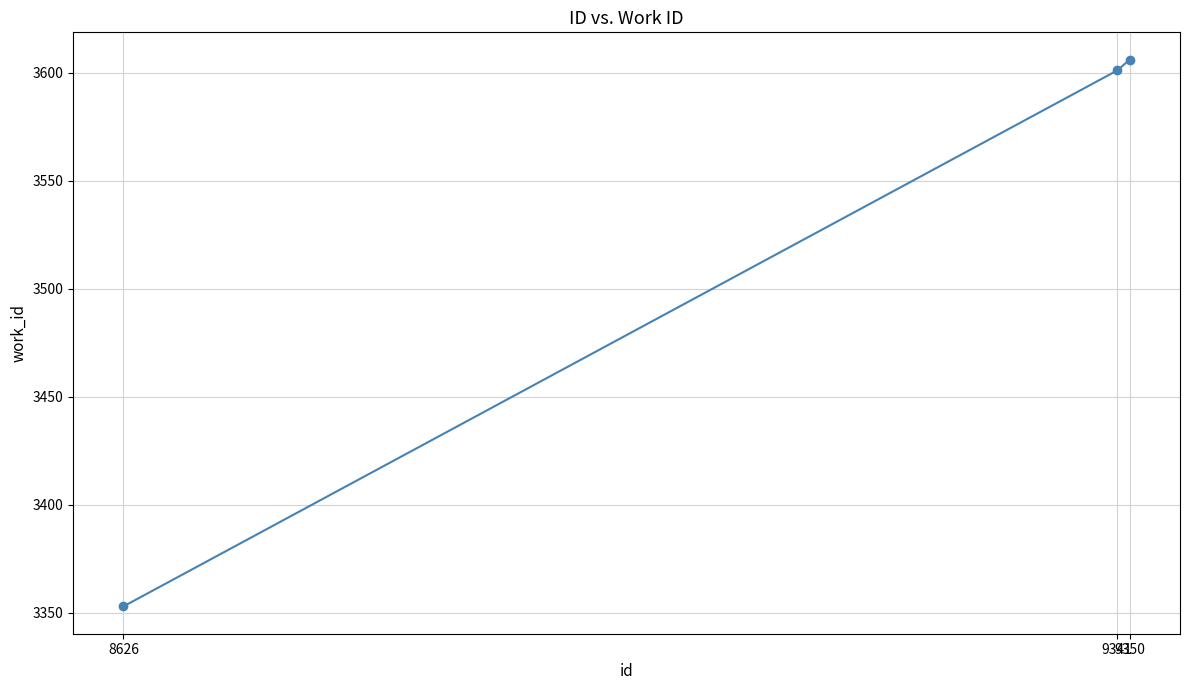

What is the change in value from 8626 to 9341?

+248